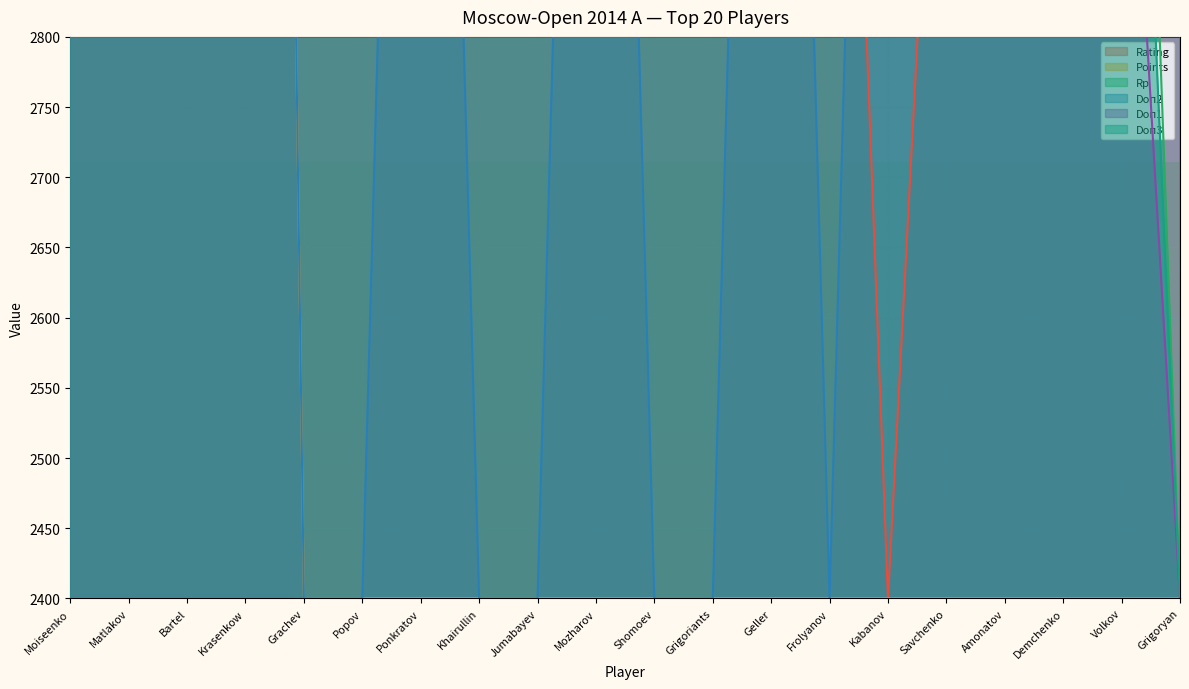

Where is Doп2 nearest to the value 3900?

Moiseenko